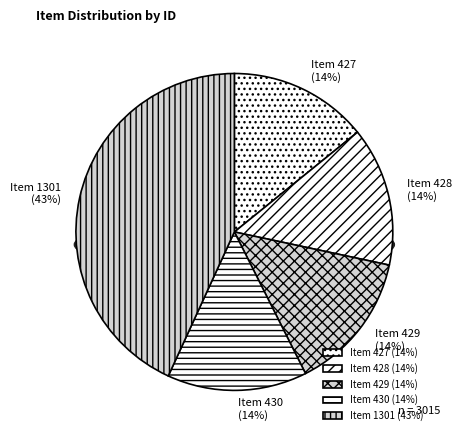

What is the ratio of the value at Item 429 to the value at Item 430?

1.0